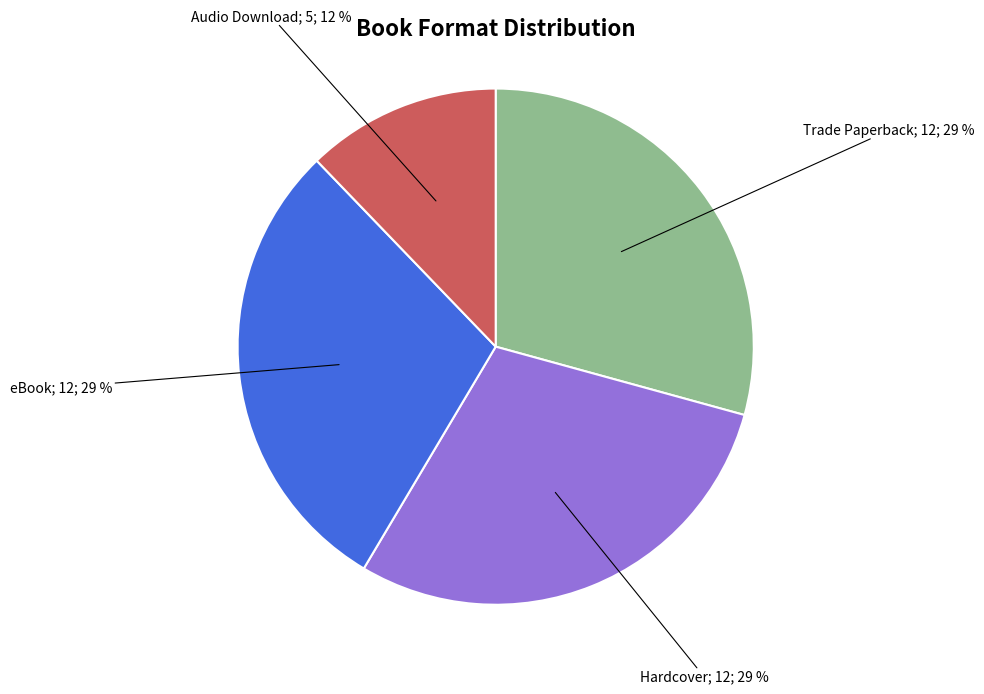

To the nearest percent, what is the average slice percentage?

25%